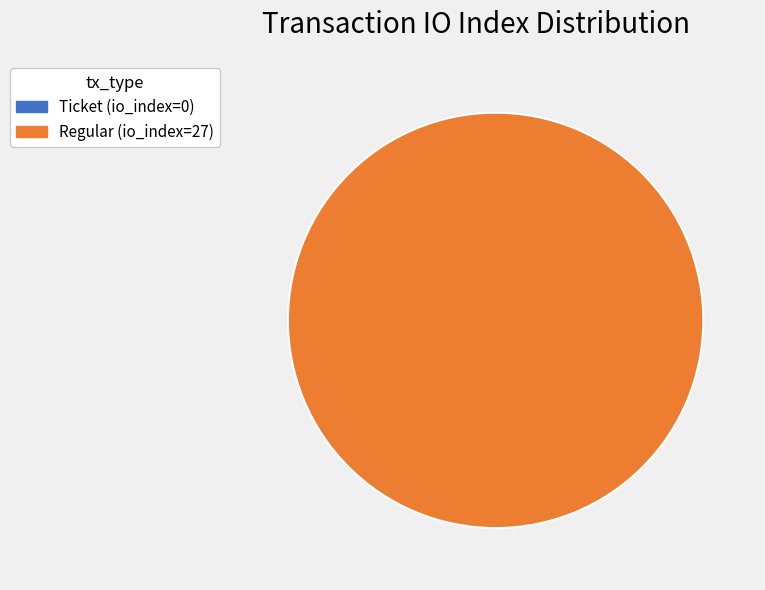

How many segments does this pie chart have?

2